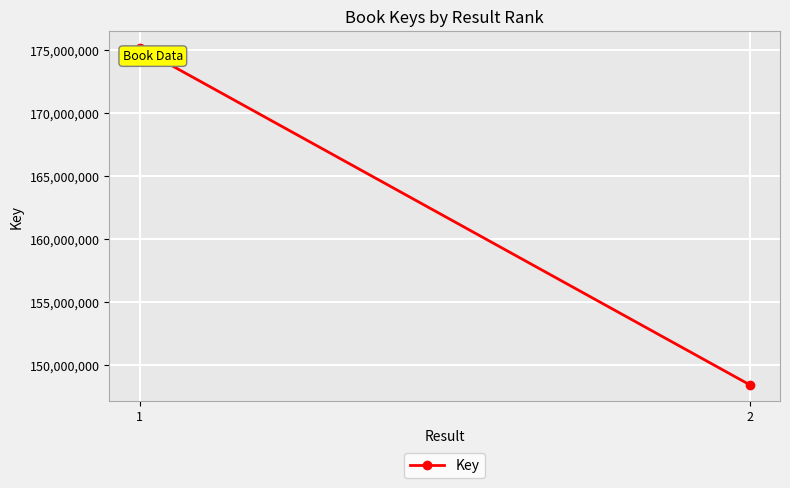

What is the sum of the values at 1 and 2?

323595008